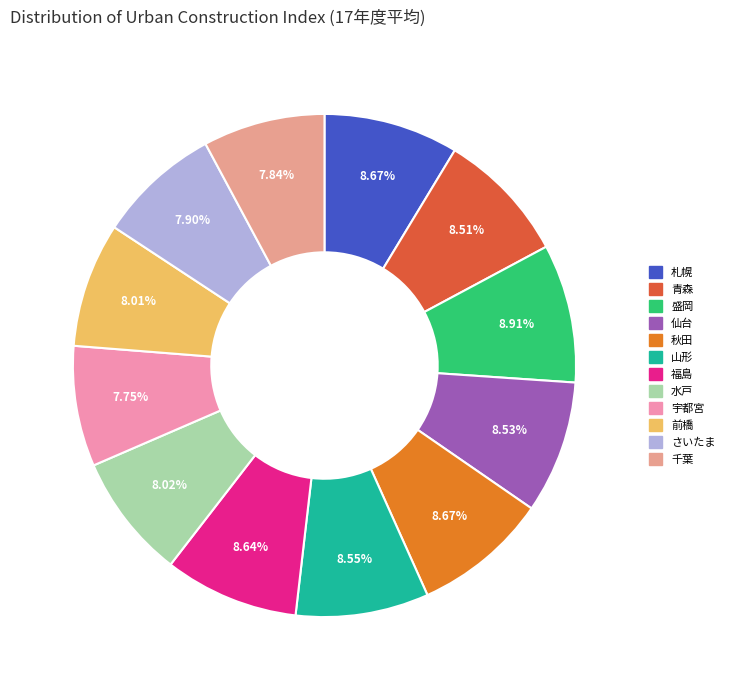

How many slices are in this pie chart?

12